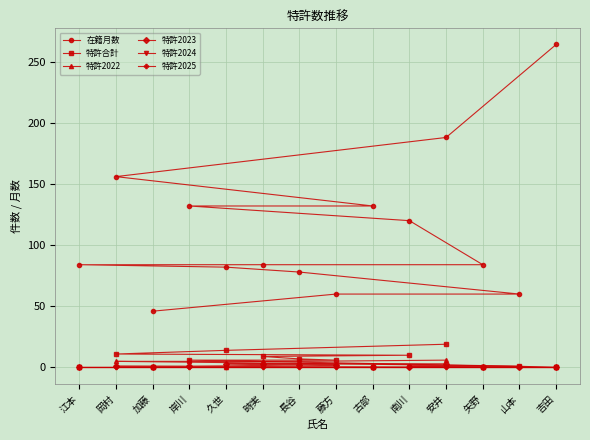

What position from the left is 藤方?

8